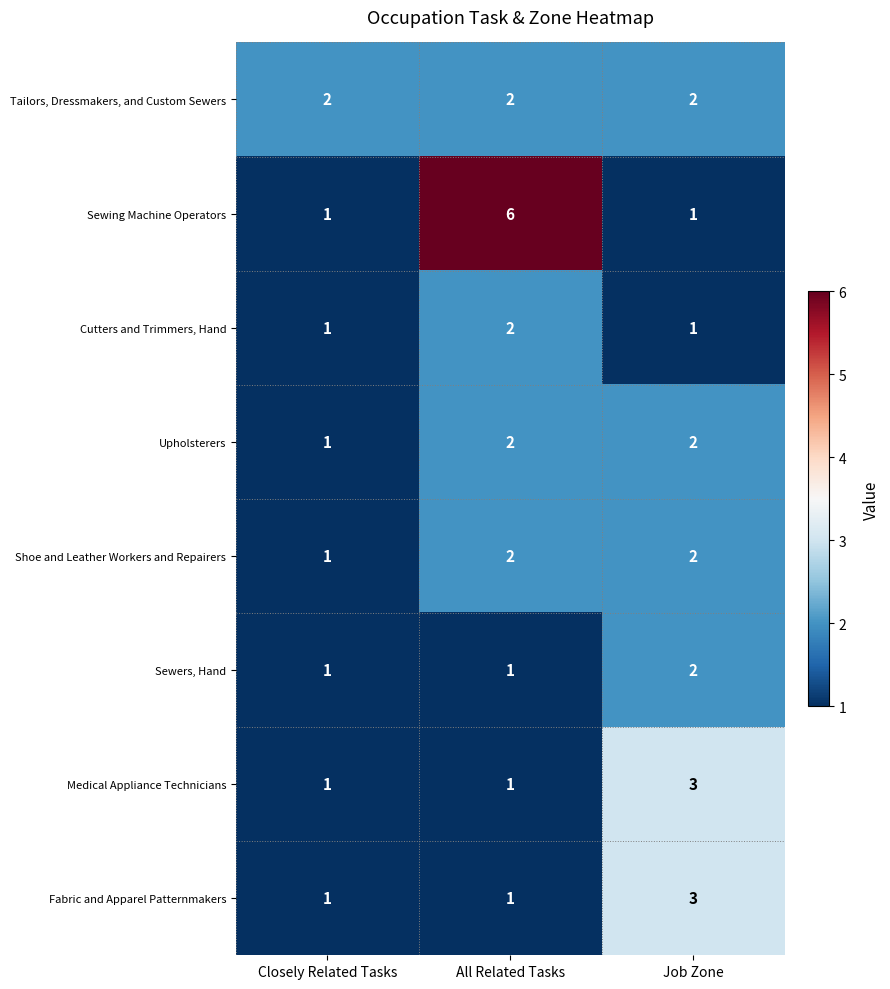

What is the sum of all Sewers, Hand values?

4